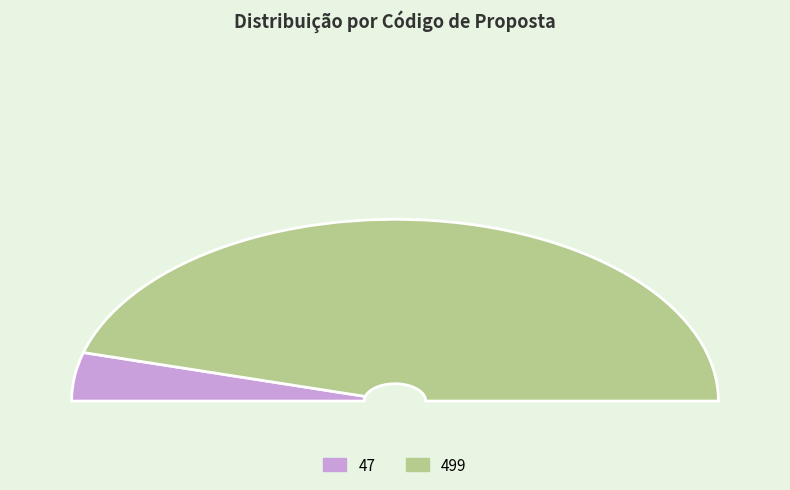

Between 499 and 47, which is larger?

499